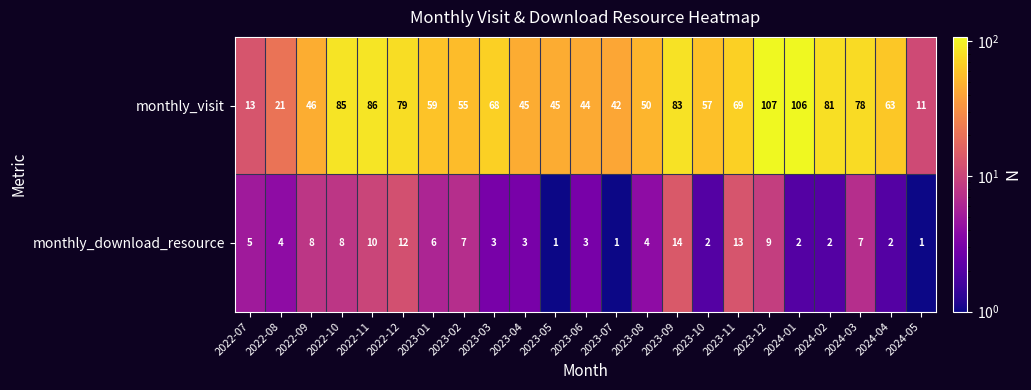

Rank the series at 2023-02 from highest to lowest value.

monthly_visit, monthly_download_resource